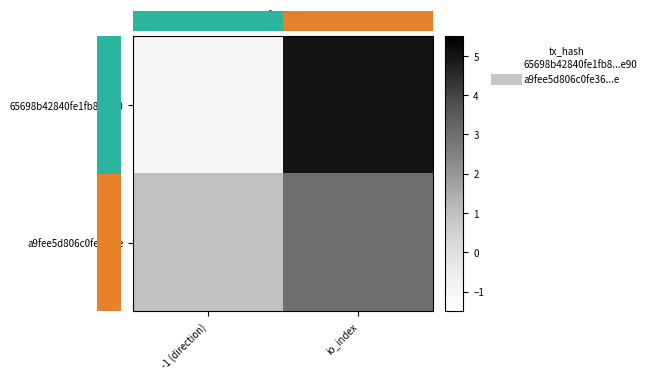

What is the maximum value shown in the chart?

5